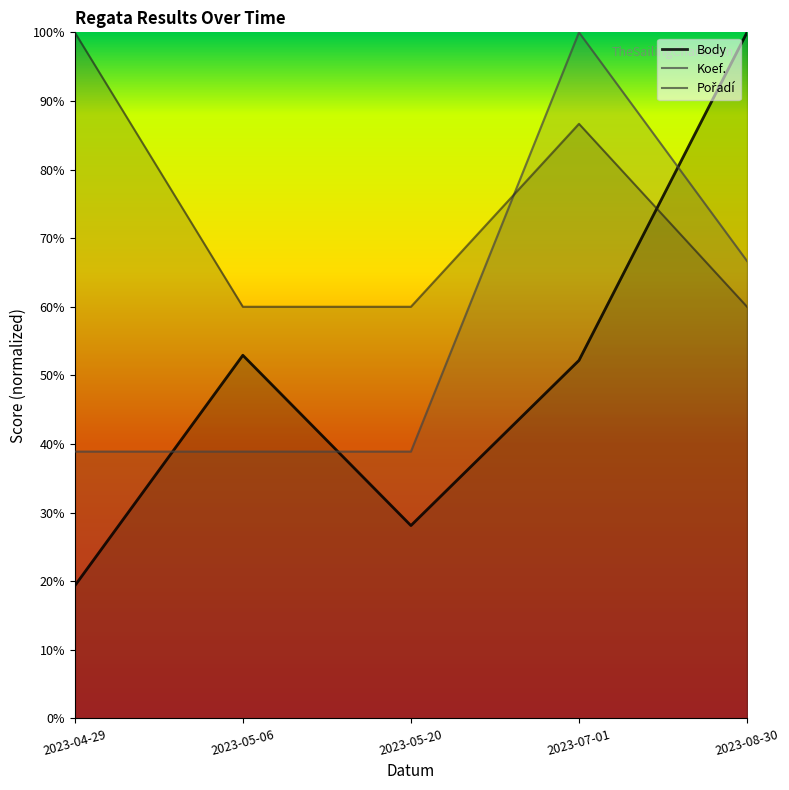

What position from the right is 2023-07-01?

2